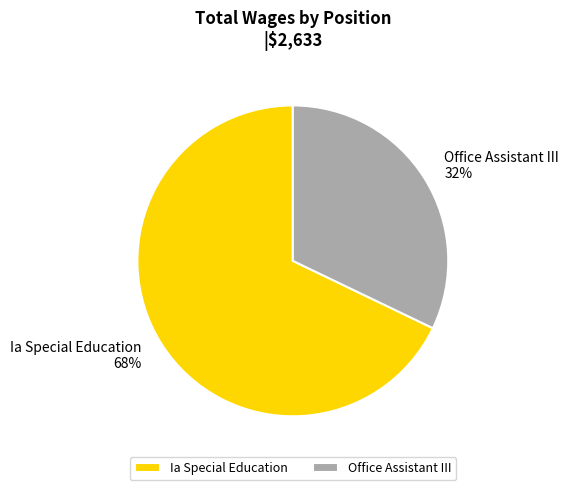

What is the ratio of the value at Ia Special Education to the value at Office Assistant III?

2.1